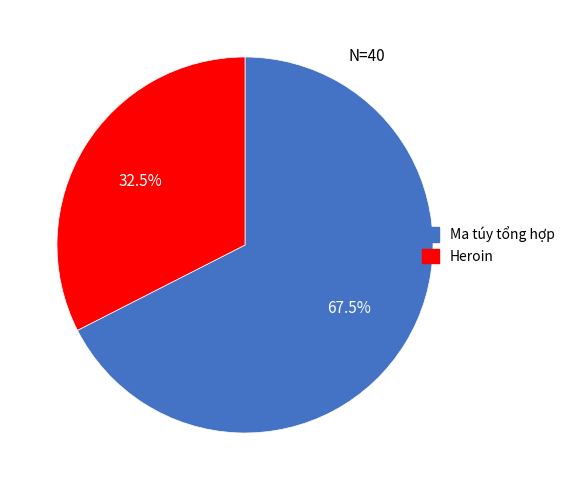

Rank the categories by value from lowest to highest.

Heroin, Ma túy tổng hợp